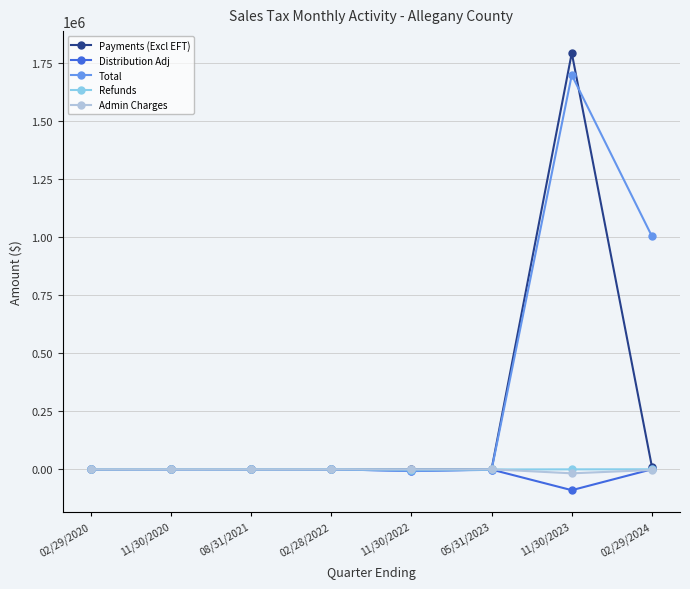

What is the difference between the maximum and minimum values in the Refunds series?

1209.0